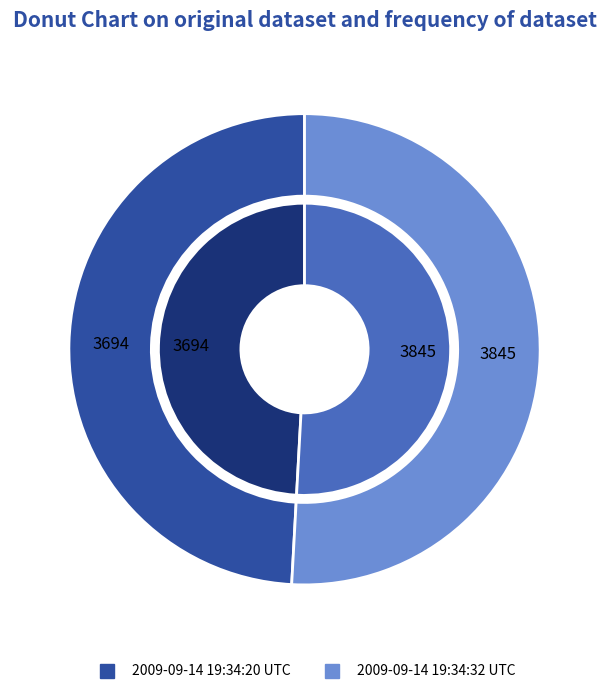

Rank the categories by value from highest to lowest.

2009-09-14 19:34:32 UTC, 2009-09-14 19:34:20 UTC